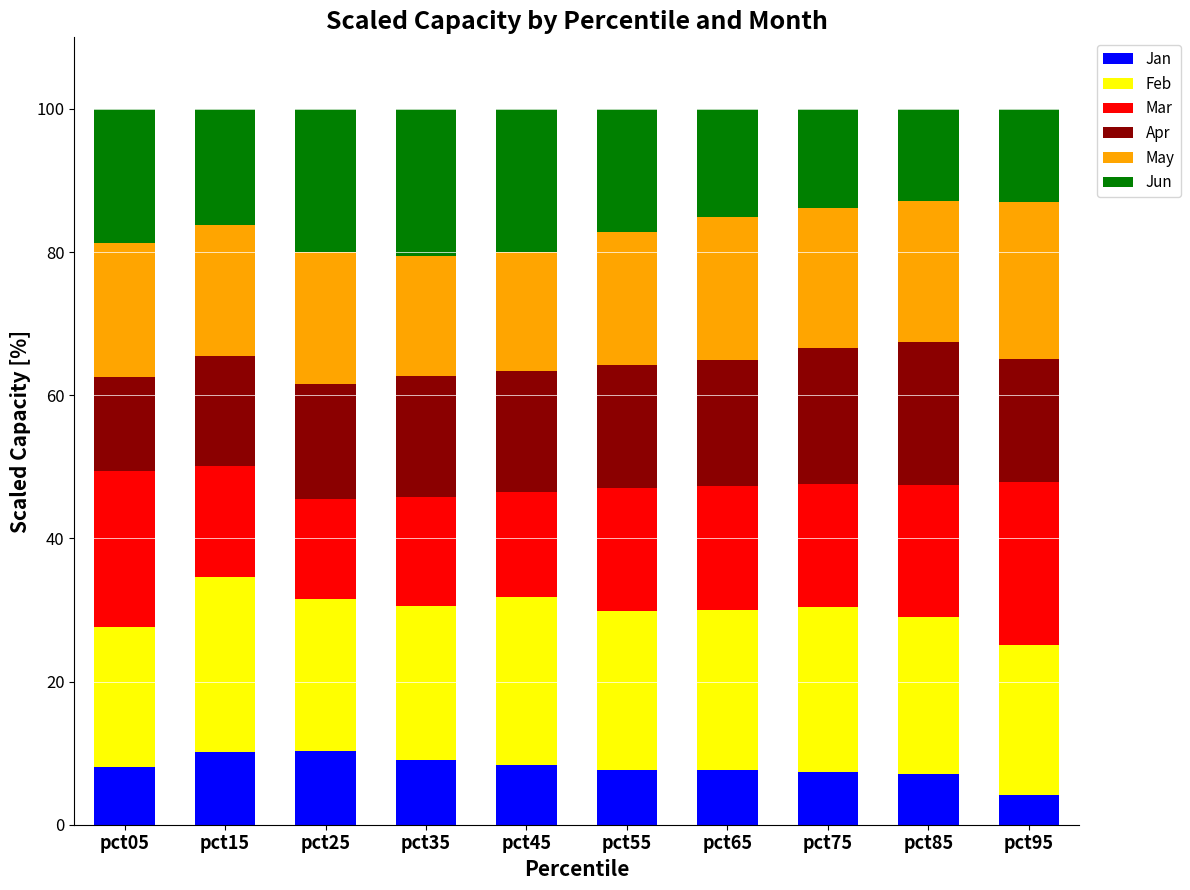

What are all the series names shown in the legend?

Jan, Feb, Mar, Apr, May, Jun